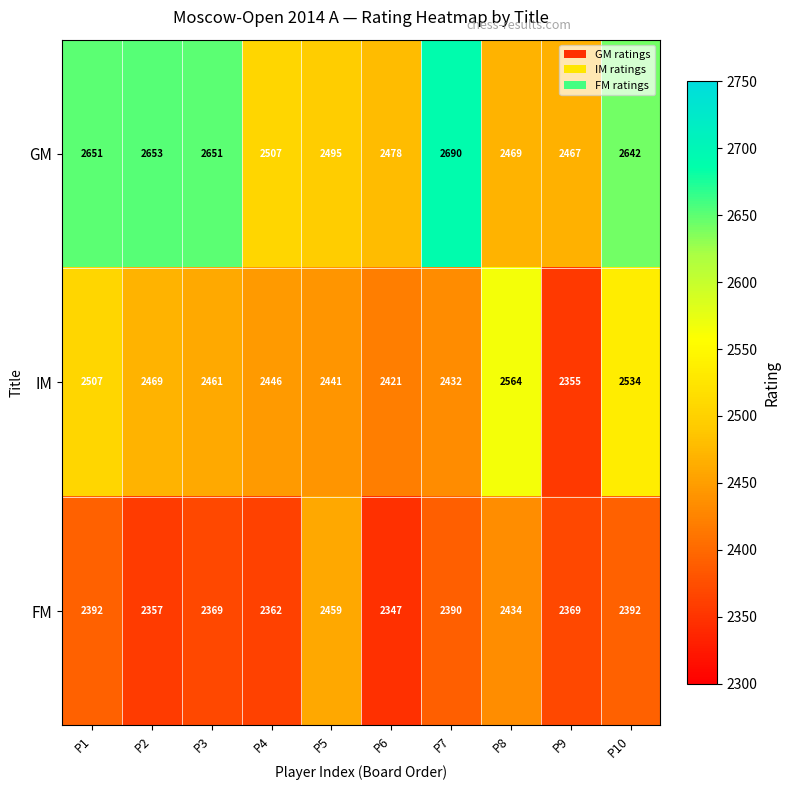

At which category is the sum across all series the highest?

P10